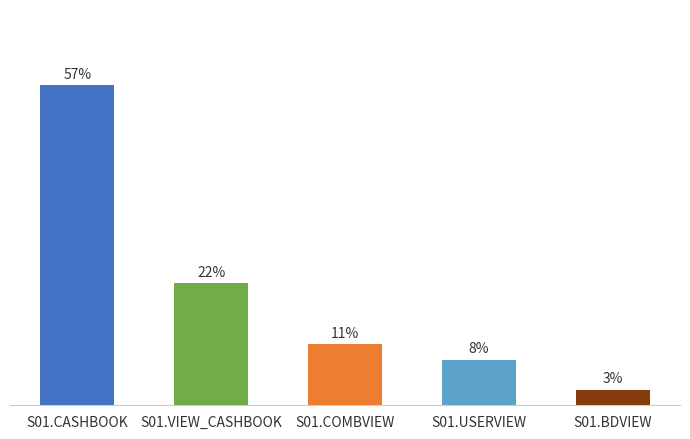

Does the chart contain stacked bars?

No